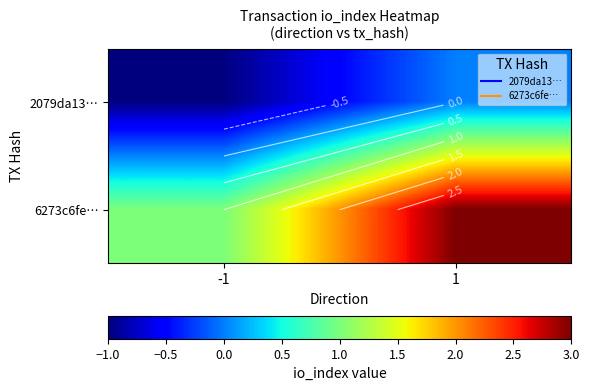

Rank the series at -1 from highest to lowest value.

6273c6fe…, 2079da13…